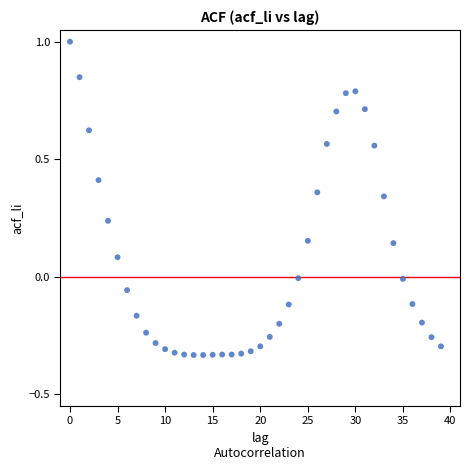

What is the range of Y values (max minus min)?

1.3